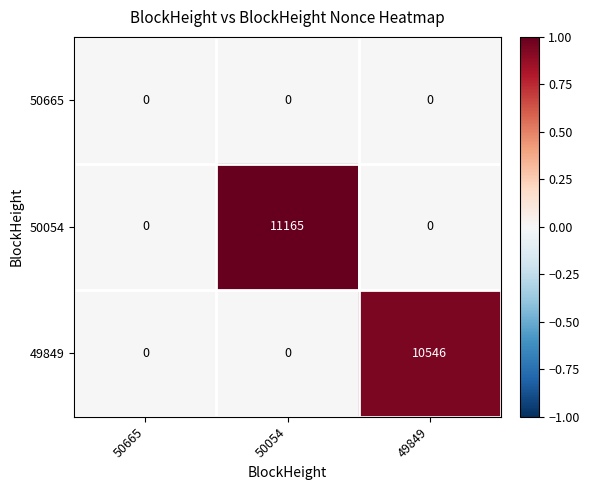

Reading right to left, extract all data points from this chart.

50665: 49849=0	50054=0	50665=0
50054: 49849=0	50054=11165	50665=0
49849: 49849=10546	50054=0	50665=0